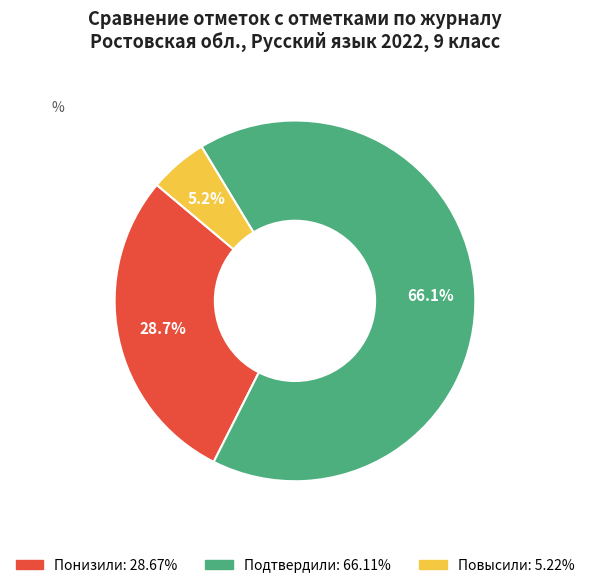

The Повысили slice represents 5% of the pie. True or false?

True